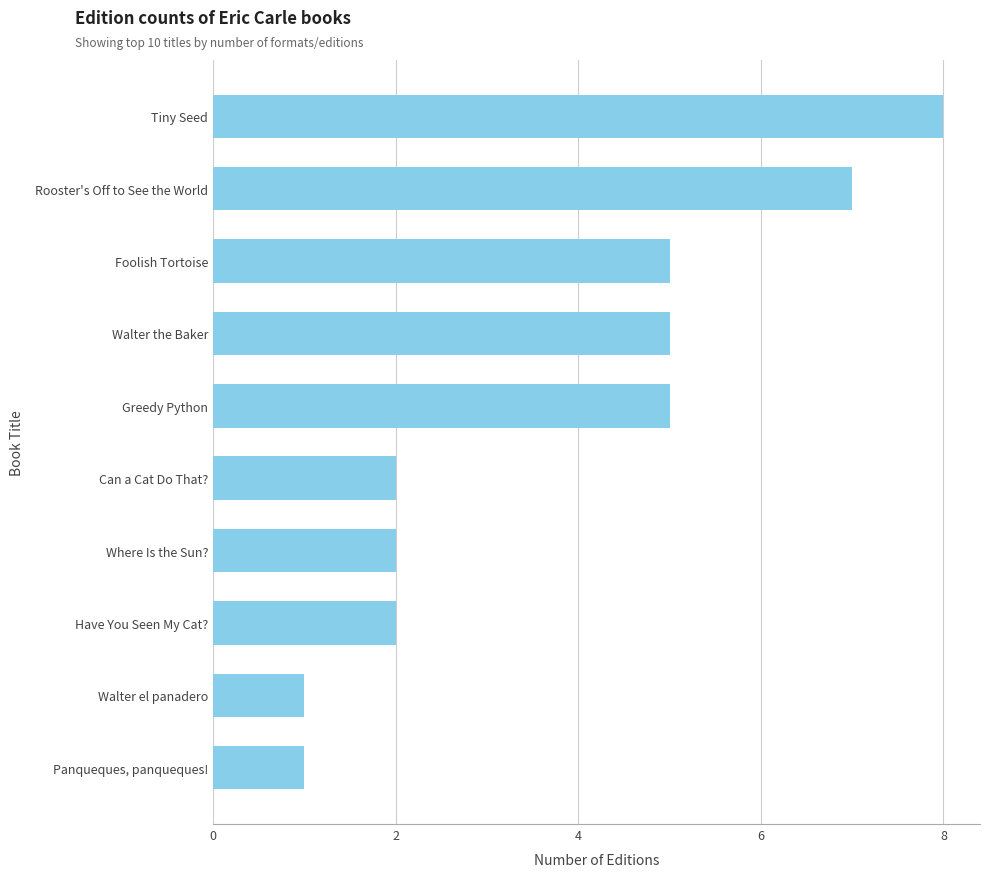

What is the change in value from Panqueques, panqueques! to Have You Seen My Cat??

+1